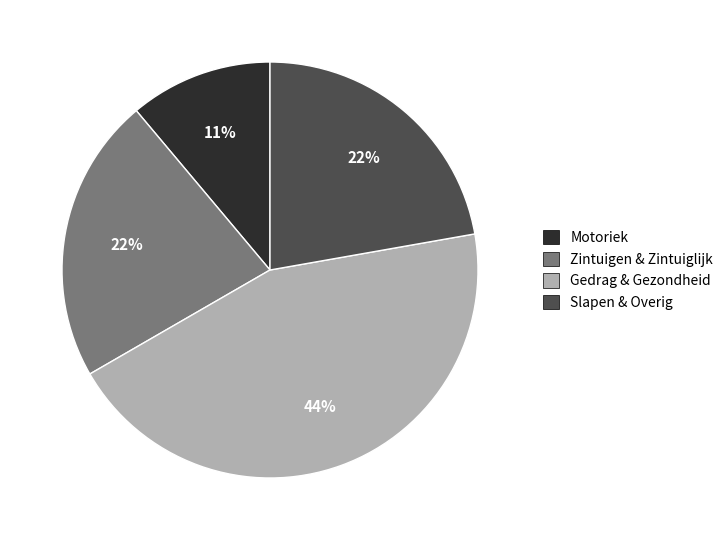

Is Motoriek the majority of the pie?

No